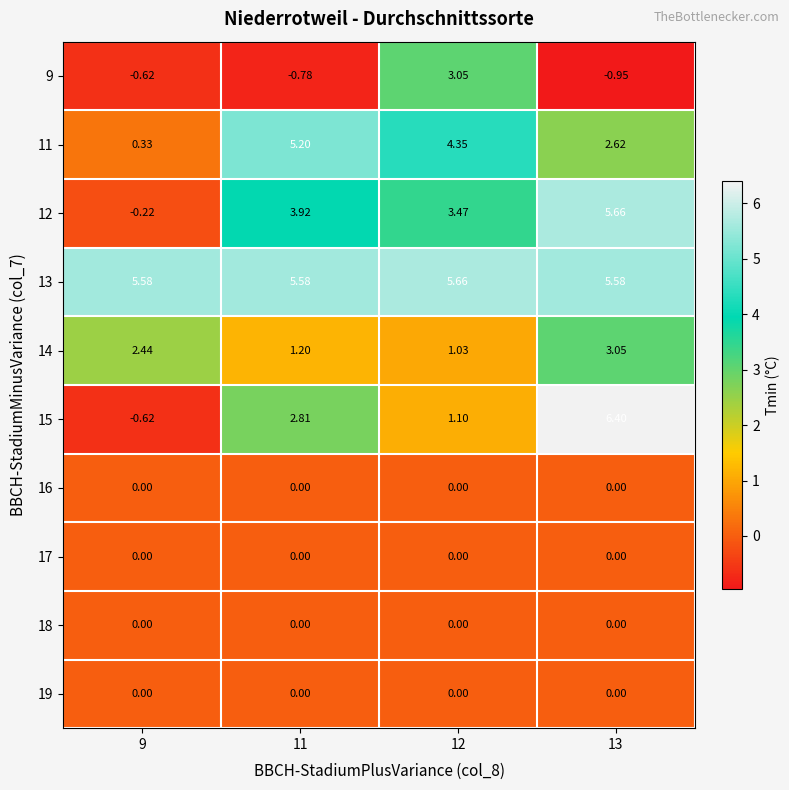

What is the difference between the highest and lowest values at 11?

6.4